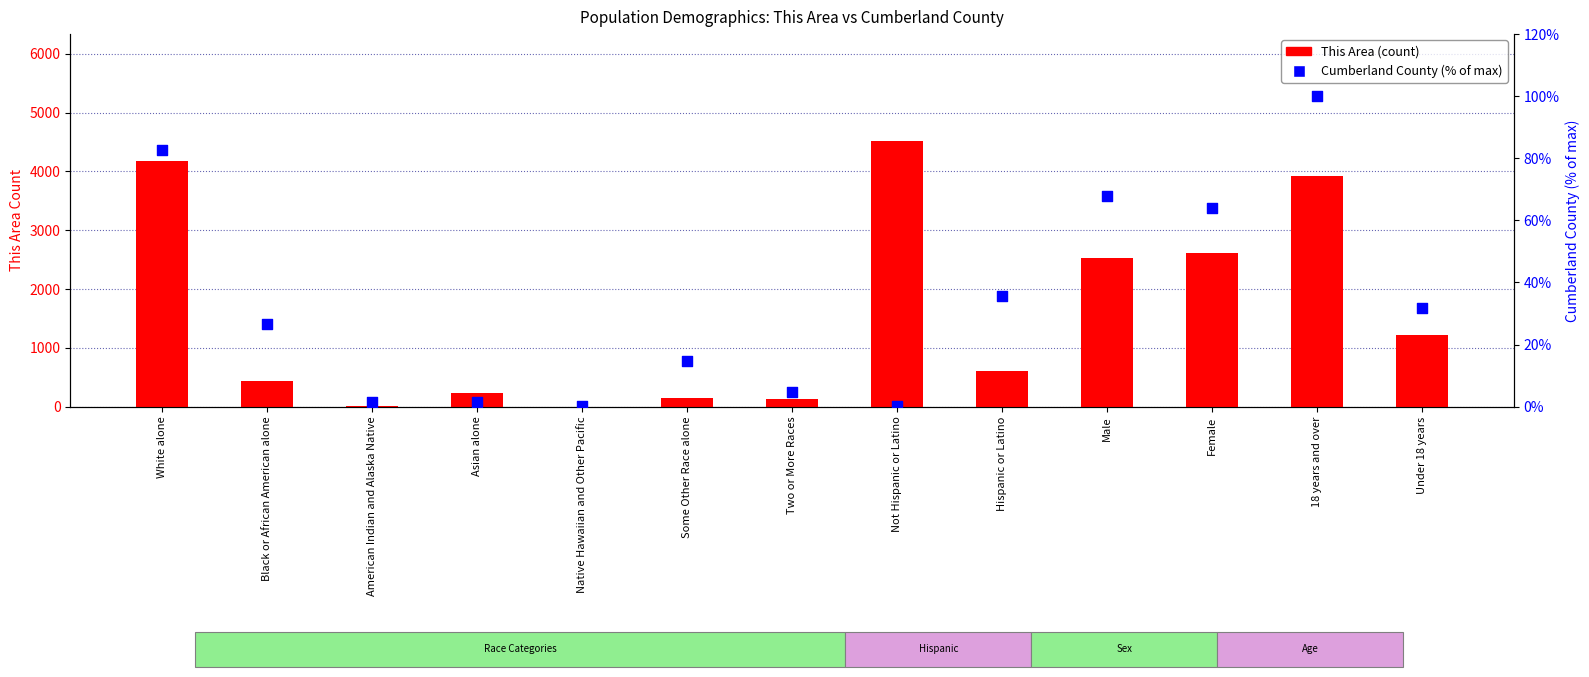

Which series contains the lowest Y value?

Cumberland County (% of max)